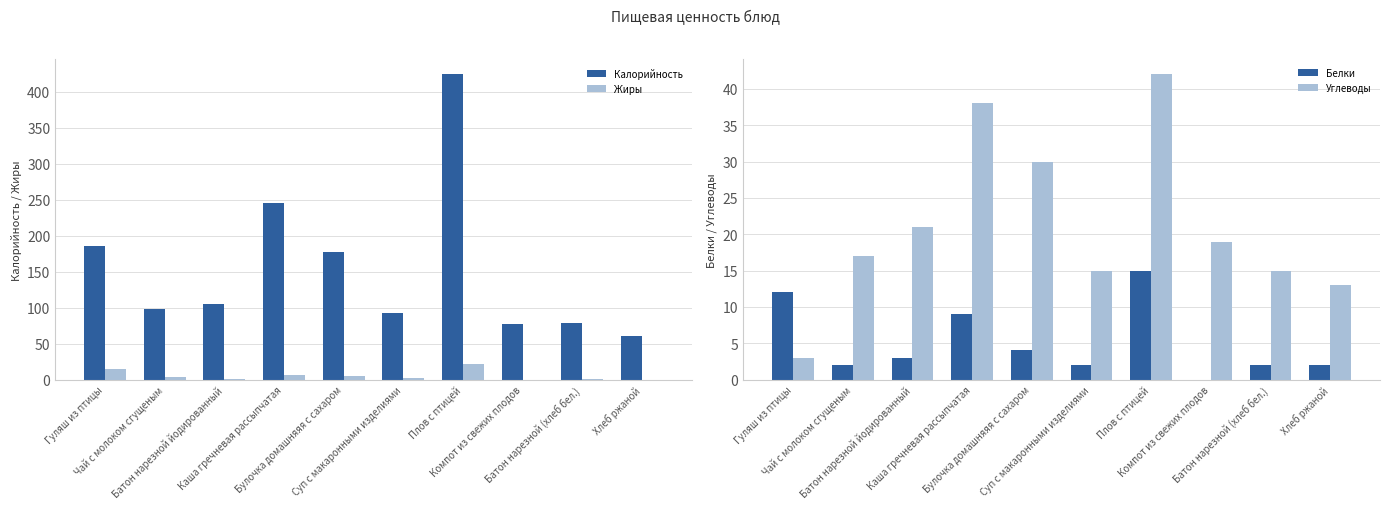

Is it true that Углеводы equals 21 at Батон нарезной йодированный?

True